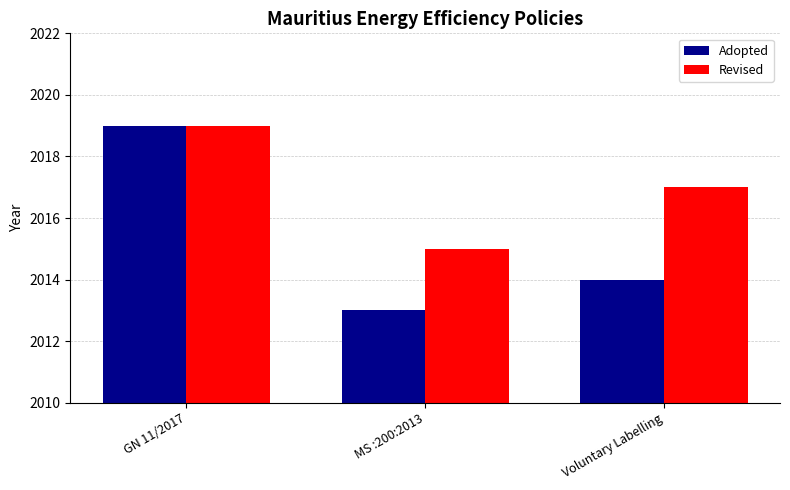

How many values in the Adopted series are below 2014?

1